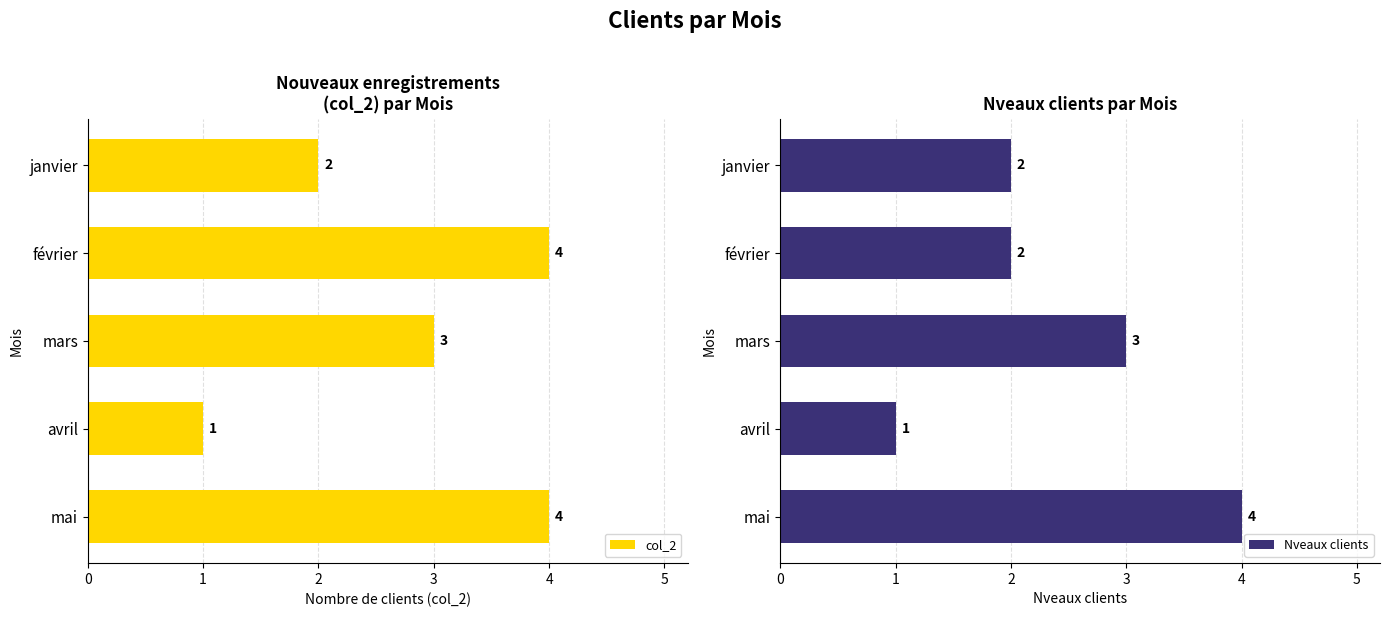

At which label does col_2 reach its minimum?

avril